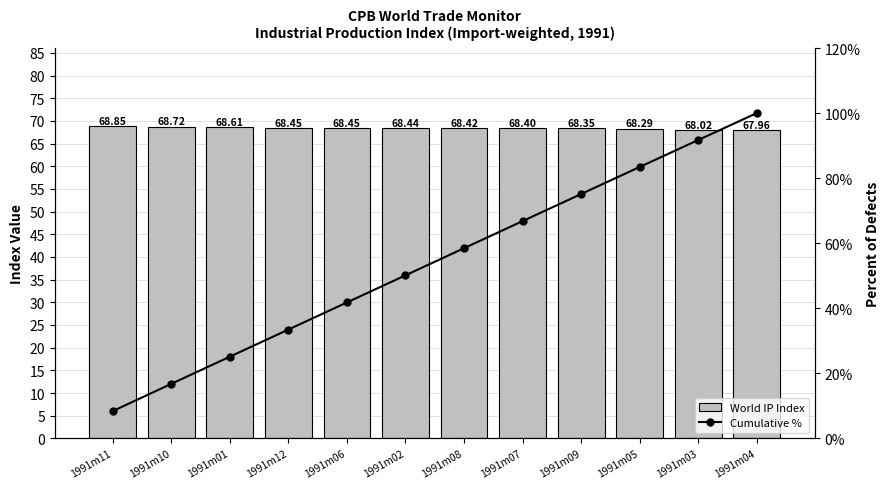

How many data points in Cumulative % are less than 58?

6